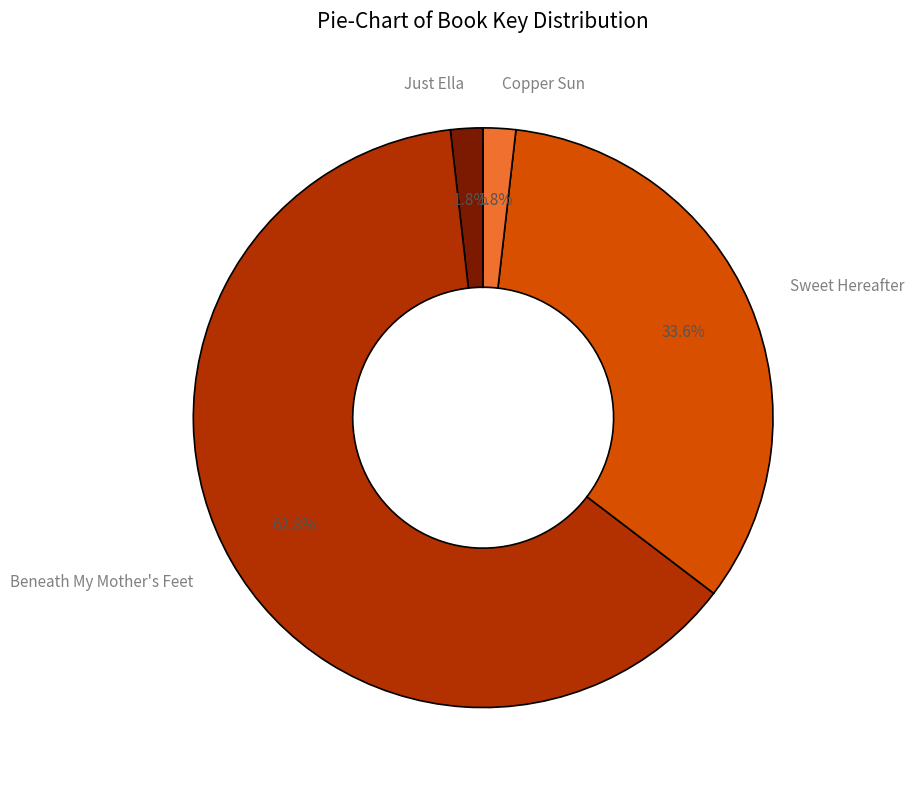

To the nearest percent, what portion does Beneath My Mother's Feet represent?

63%